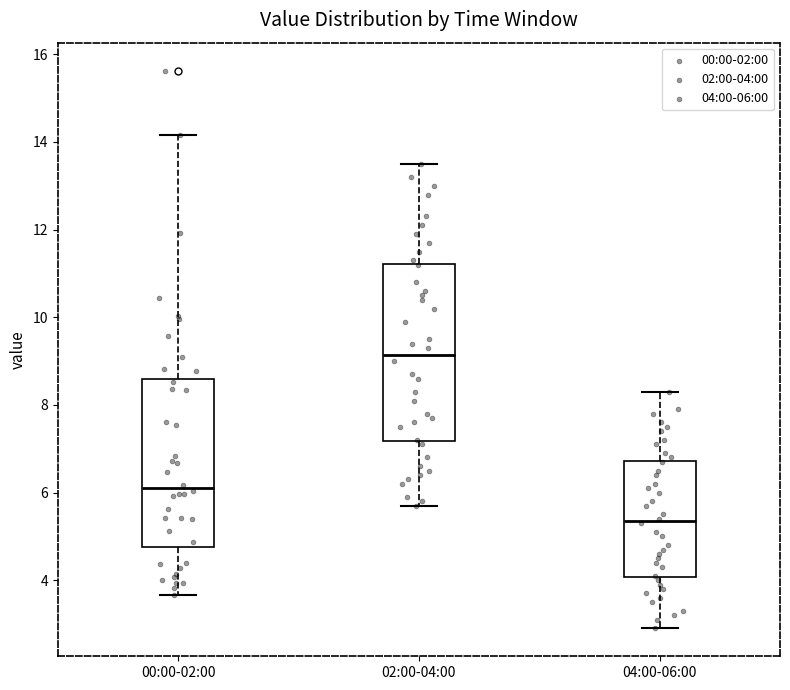

Which box has the lowest median line?

04:00-06:00